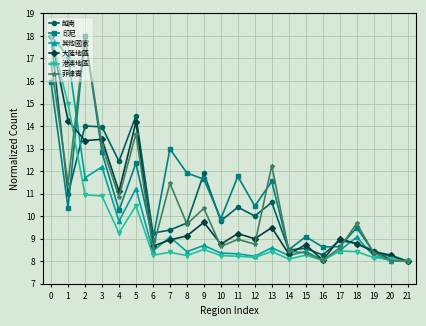

True or false: 菲律賓 has a value of 3.5 at 4.

False